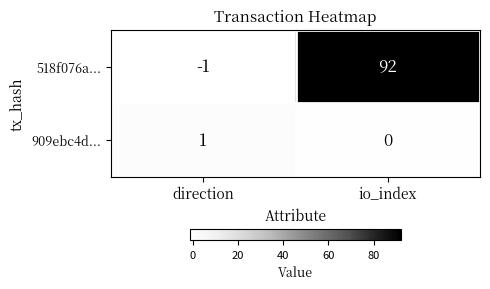

At which label is 518f076a... closest to 45?

direction